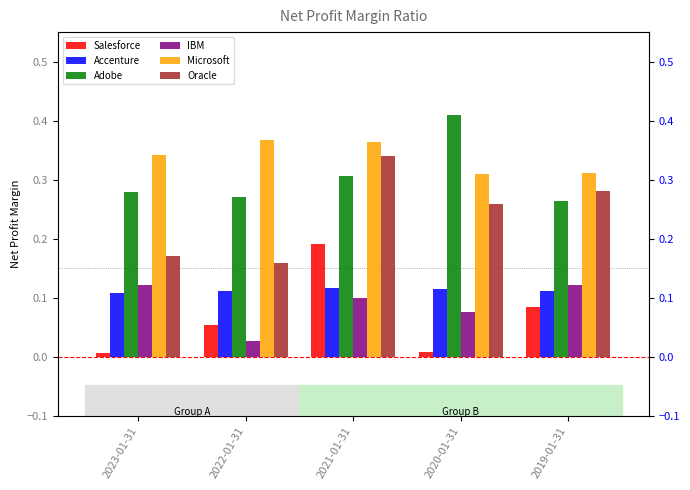

Reading left to right, what are all the values shown in this chart?

Salesforce: 0.0	0.1	0.2	0.0	0.1
Accenture: 0.1	0.1	0.1	0.1	0.1
Adobe: 0.3	0.3	0.3	0.4	0.3
IBM: 0.1	0.0	0.1	0.1	0.1
Microsoft: 0.3	0.4	0.4	0.3	0.3
Oracle: 0.2	0.2	0.3	0.3	0.3